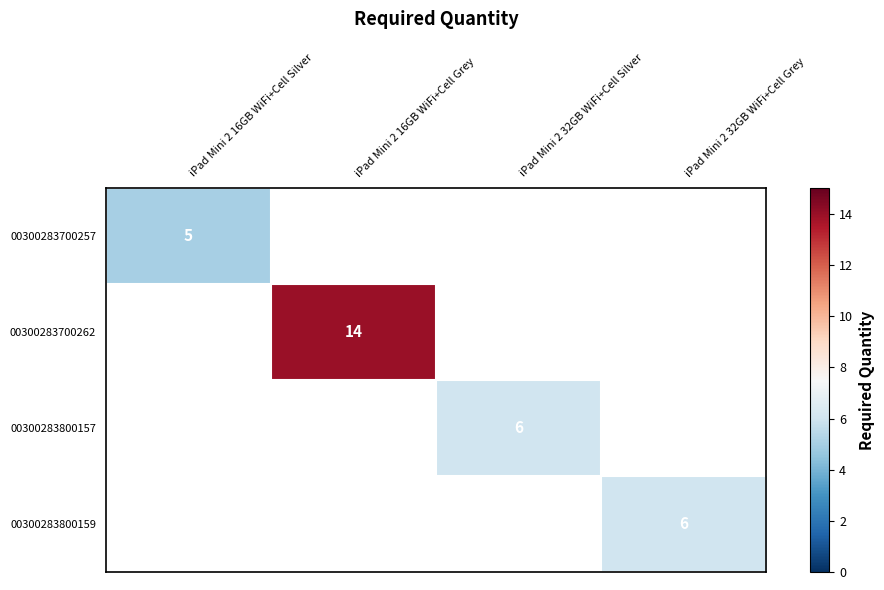

Count the number of categories in the chart.

4